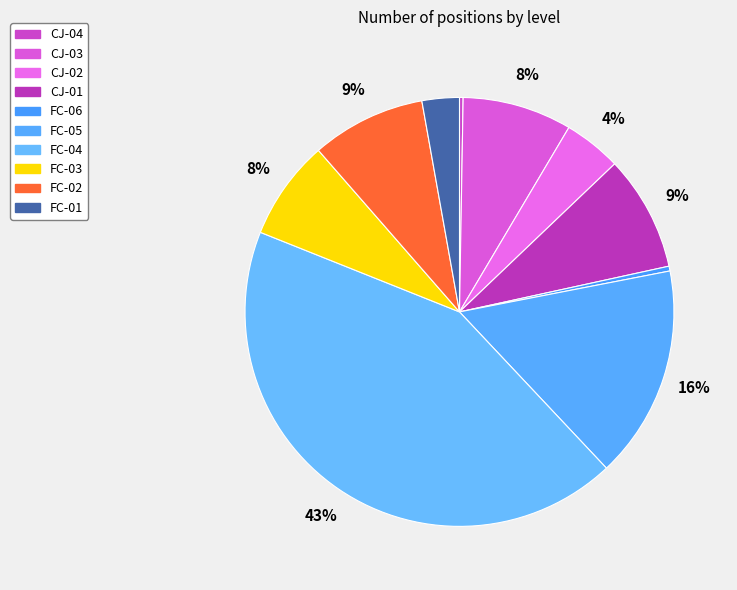

True or false: FC-01 accounts for 1% of the total.

False